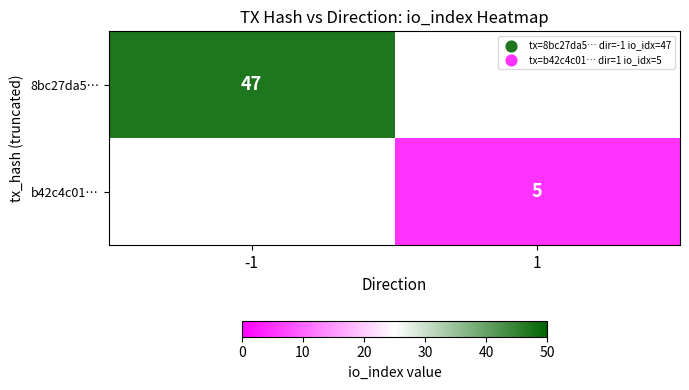

True or false: b42c4c01… has a value of 2 at 1.

False